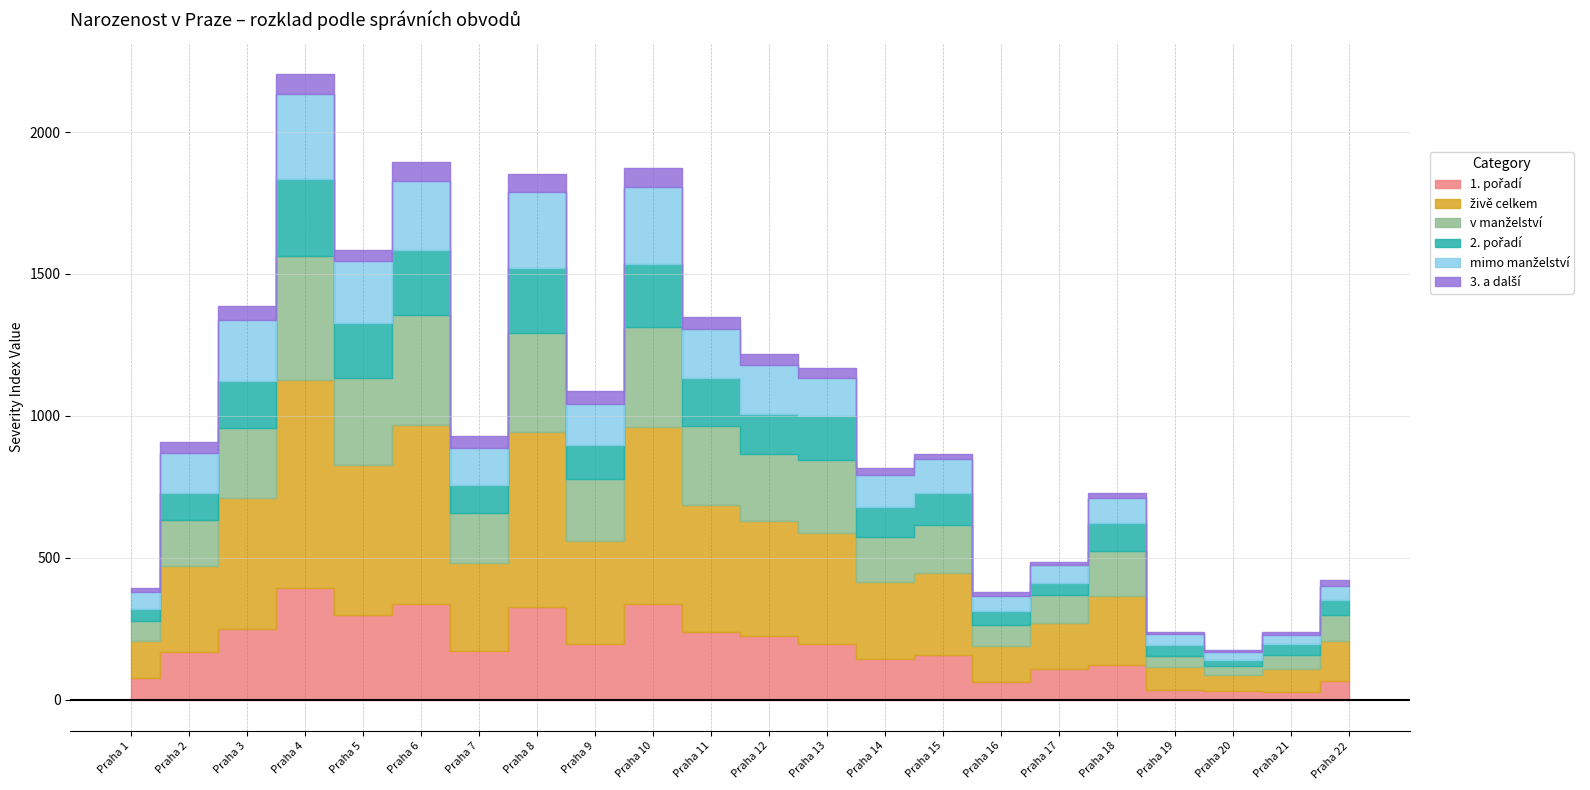

Where is v manželství nearest to the value 233?

Praha 12